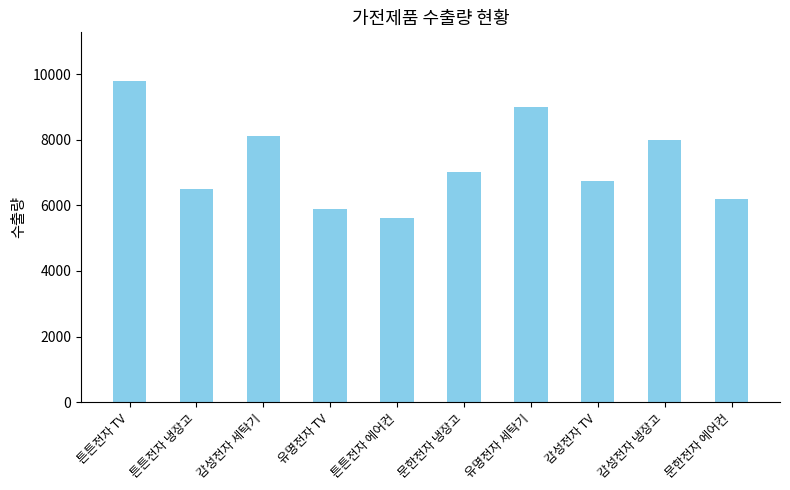

Reading left to right, what are all the values shown in this chart?

9800	6500	8100	5900	5600	7000	9000	6750	8000	6200